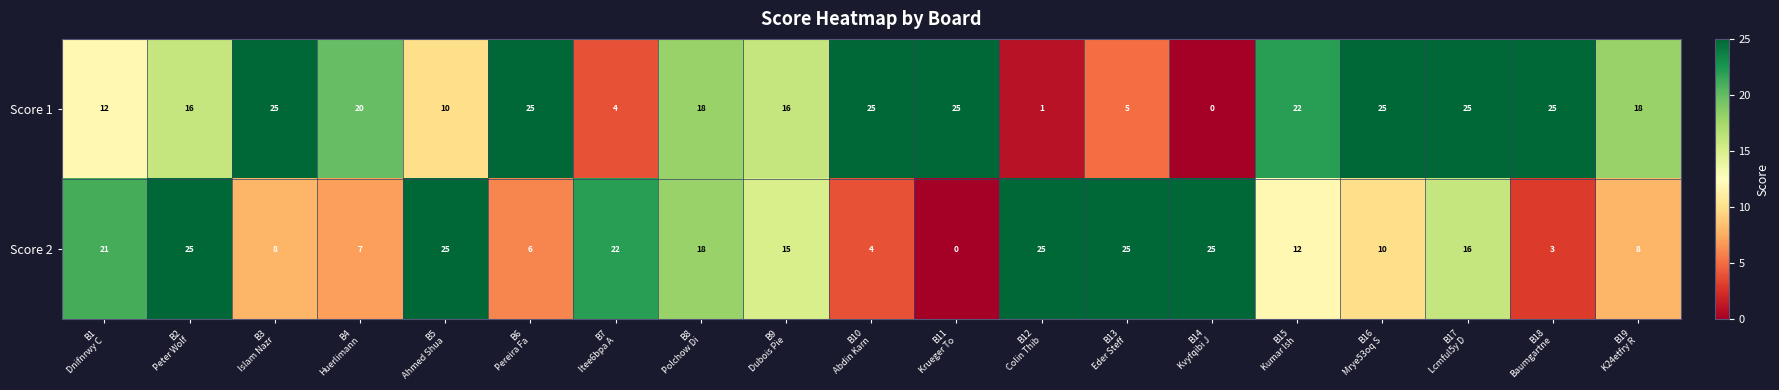

What is the average value of the Score 2 series?

14